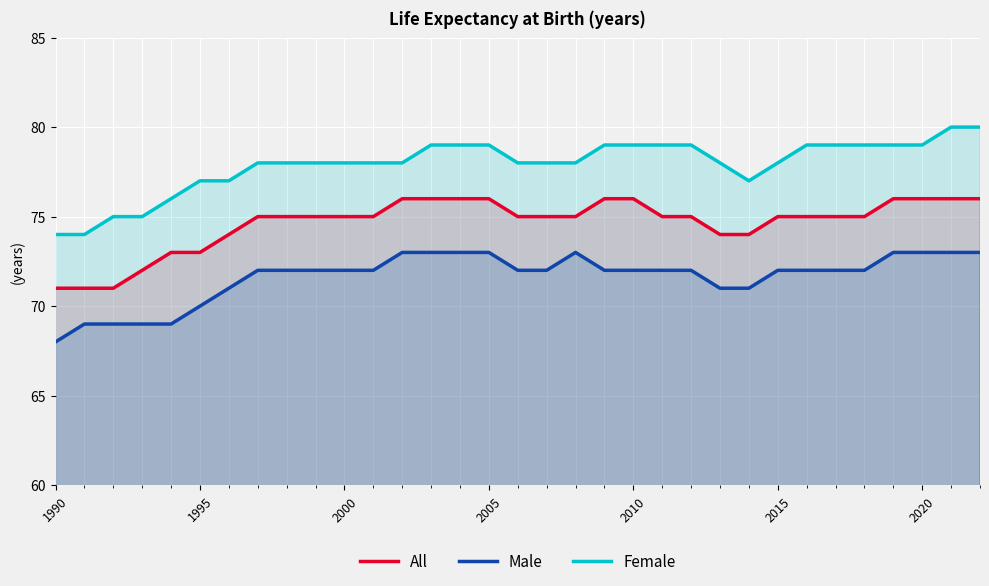

What is the maximum value shown in the chart?

80